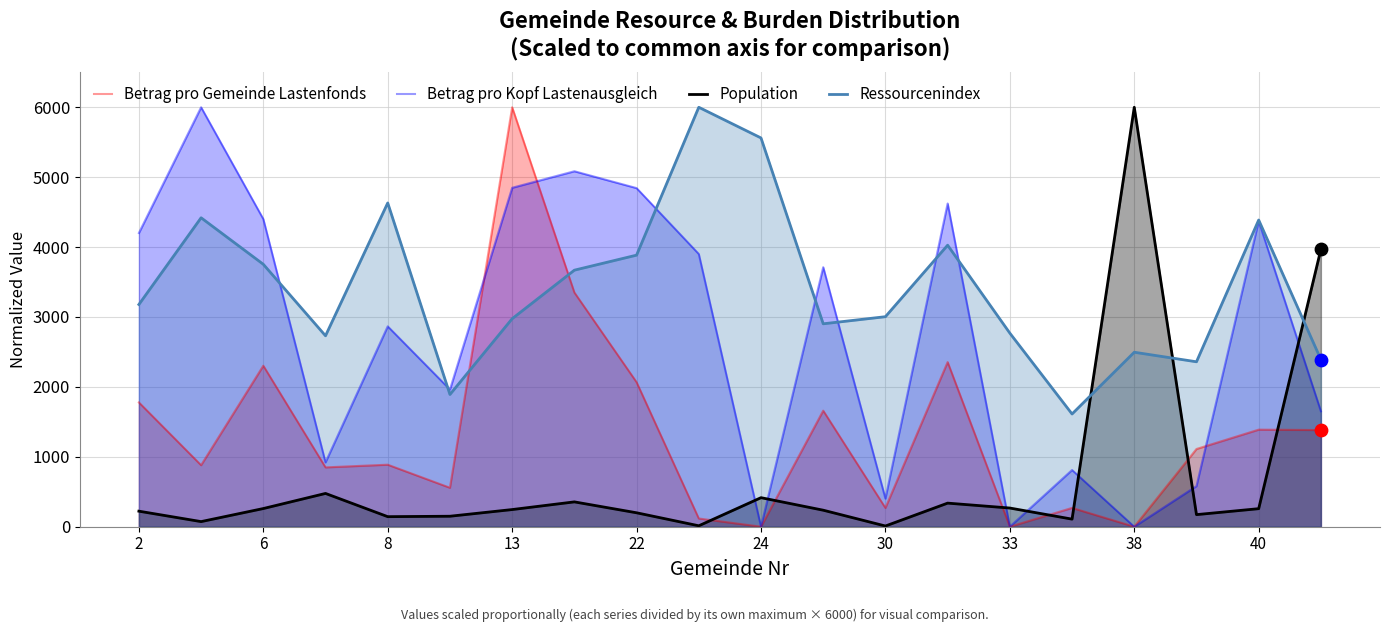

At how many categories does at least one series exceed 358?

20